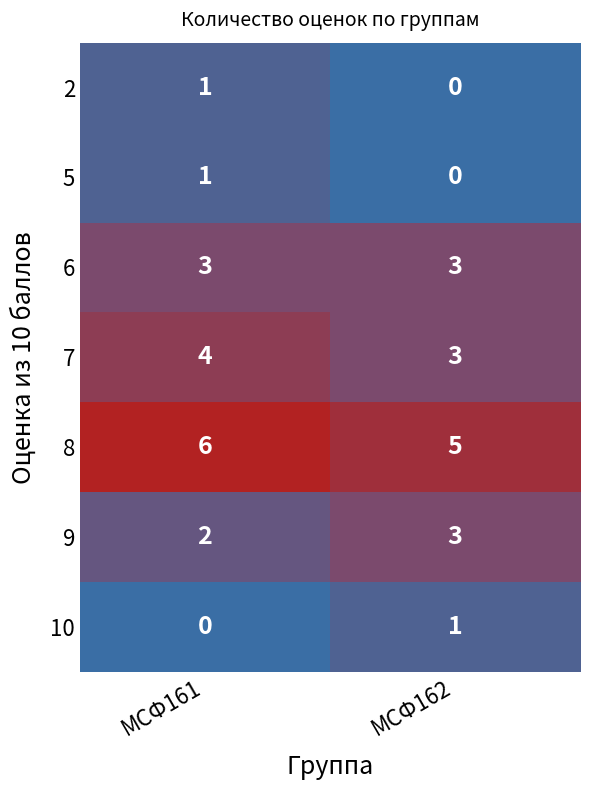

Where is 10 nearest to the value 0?

МСФ161